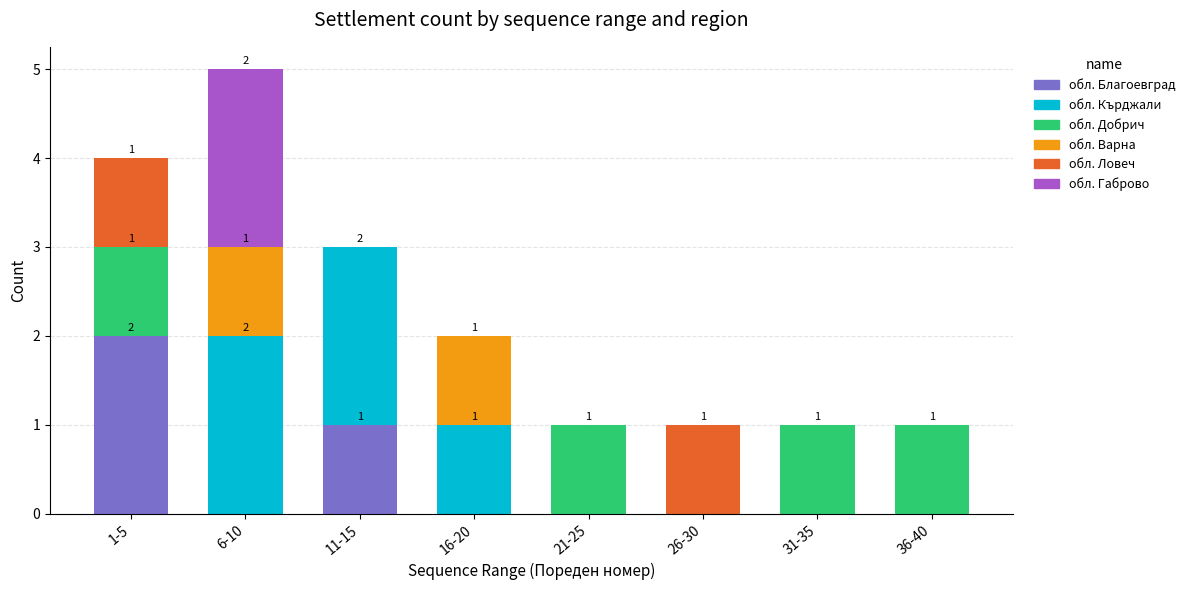

Count the number of categories in the chart.

8